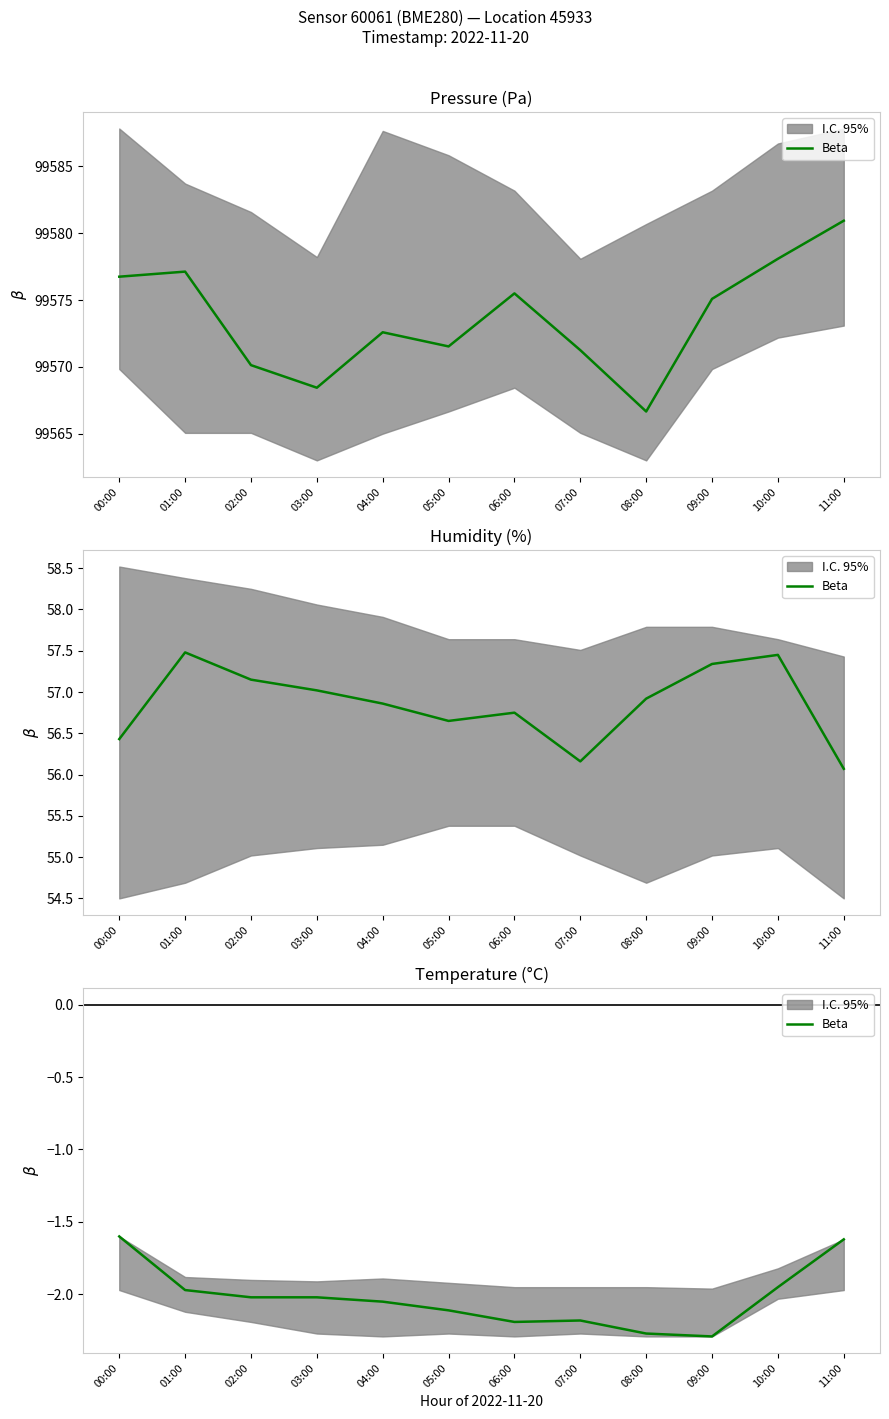

At which category does the data reach its first local valley?

06:00